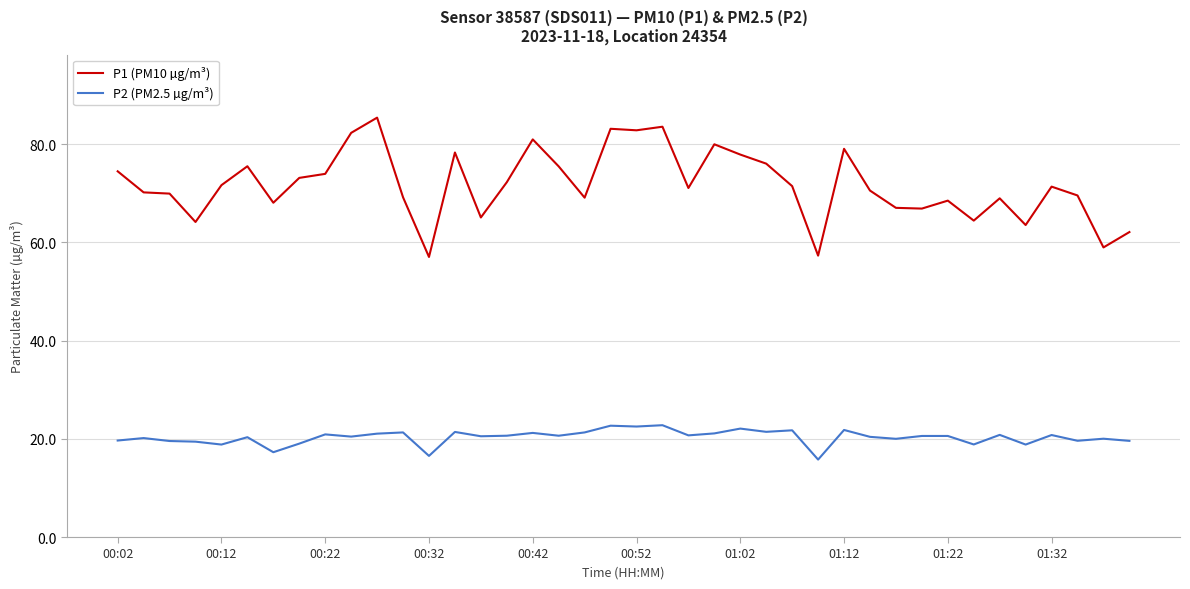

Rank the series by their average value, from lowest to highest.

P2 (PM2.5 µg/m³), P1 (PM10 µg/m³)